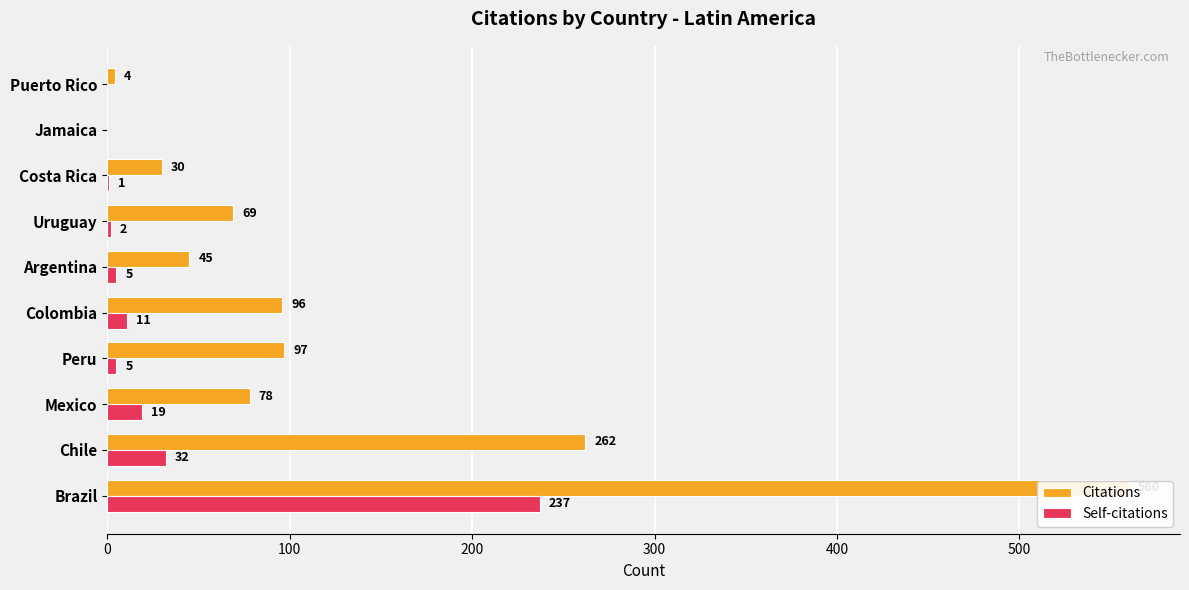

Which series changed the most between Peru and Jamaica?

Citations